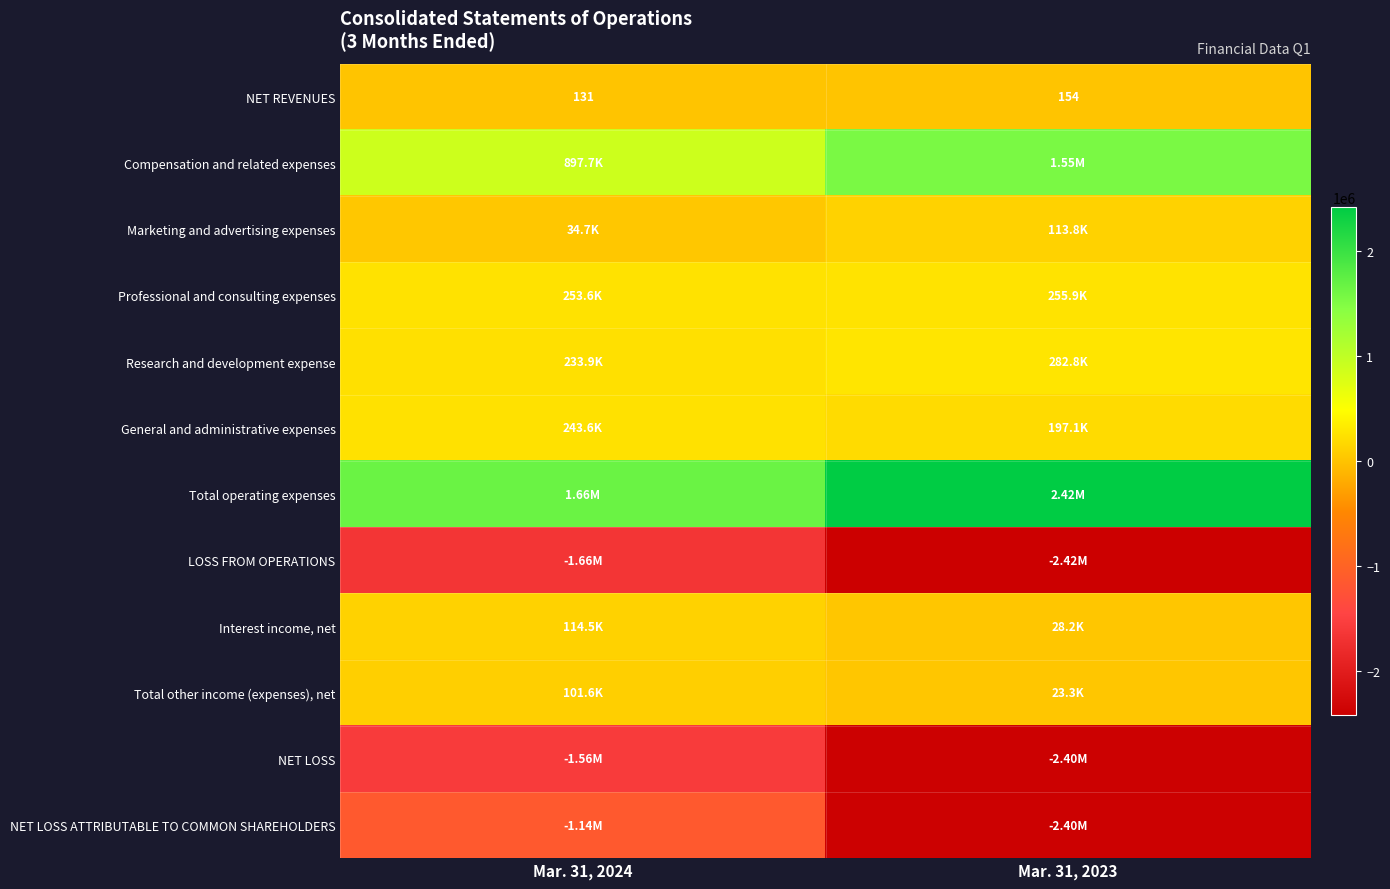

What is the difference between the maximum and minimum values in the NET REVENUES series?

23